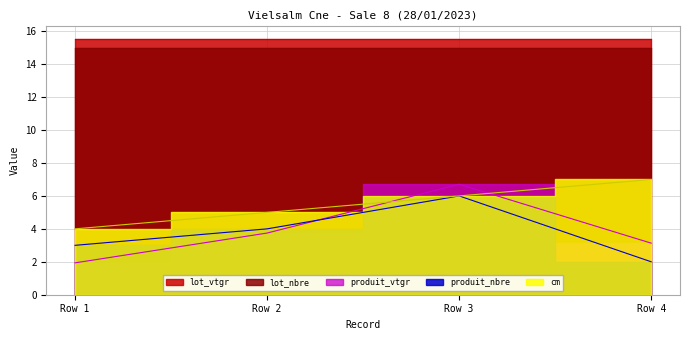

Which label corresponds to the smallest value in the chart?

Row 1